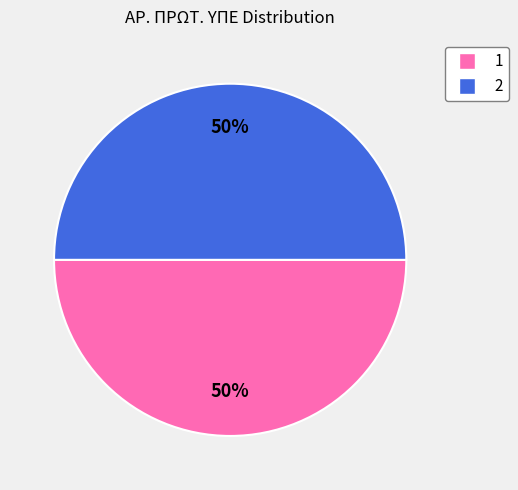

To the nearest percent, what portion does 2 represent?

50%